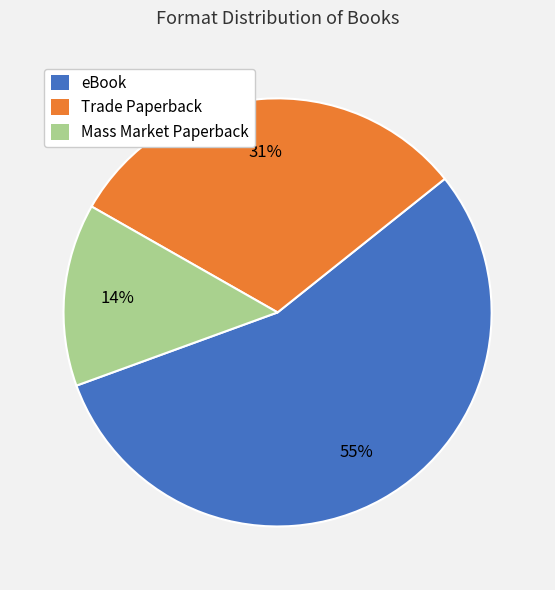

Count the number of slices in the pie.

3